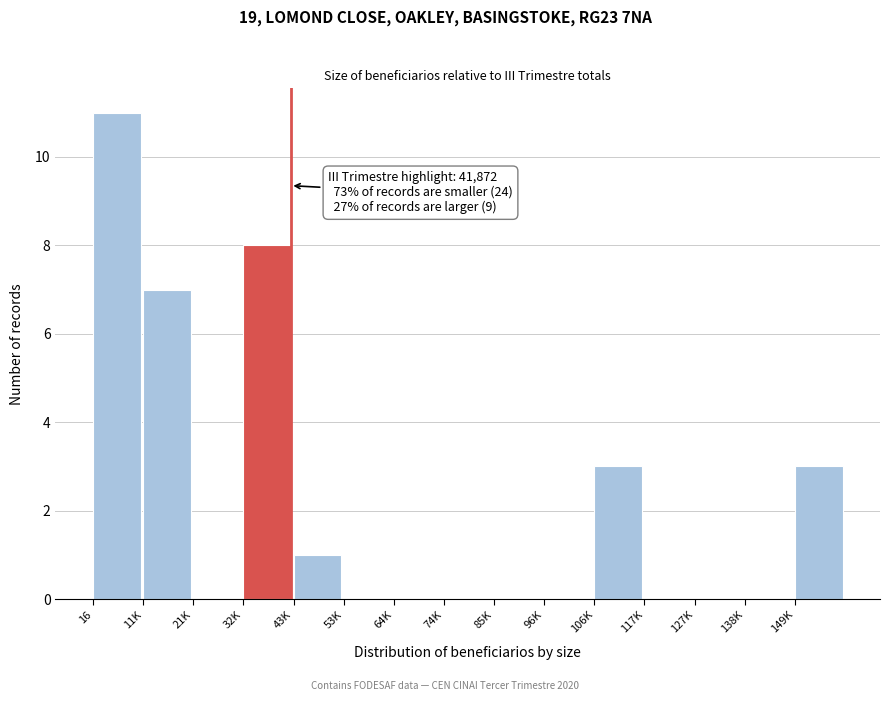

Reading left to right, transcribe all the data shown in this chart.

16=11	11K=7	21K=0	32K=8	43K=1	53K=0	64K=0	74K=0	85K=0	96K=0	106K=3	117K=0	127K=0	138K=0	149K=3